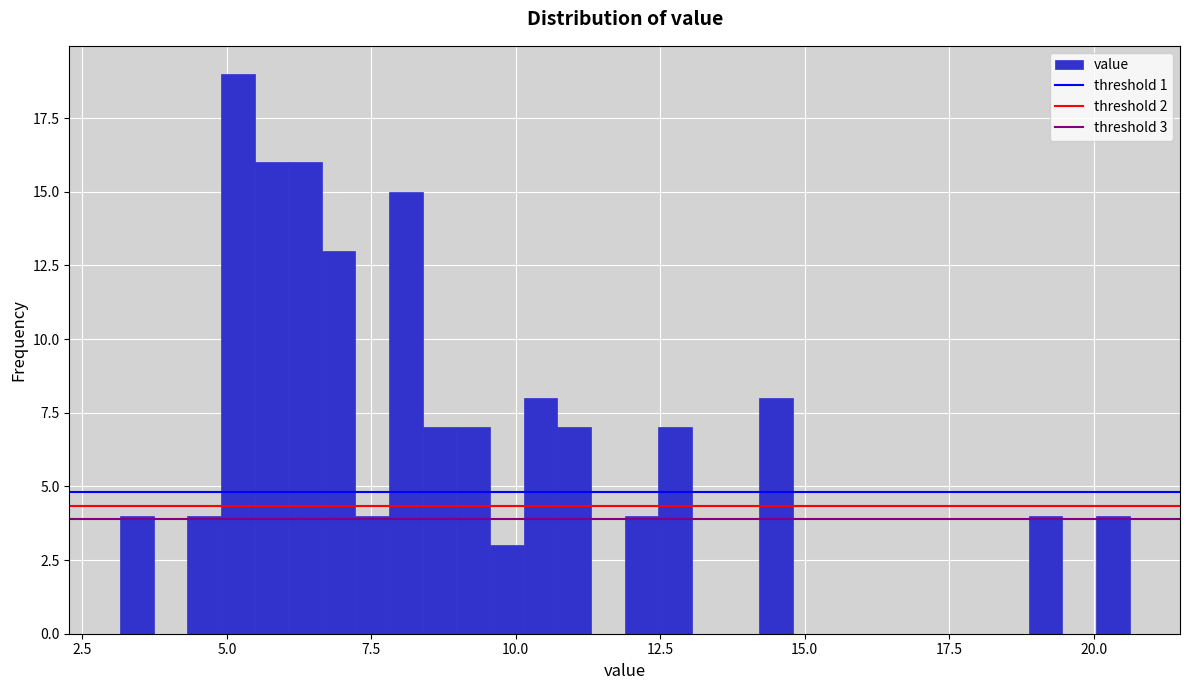

Around what value on the x-axis is the tallest bar? Give the approximate position of its centre, as read against the axis.

5.0